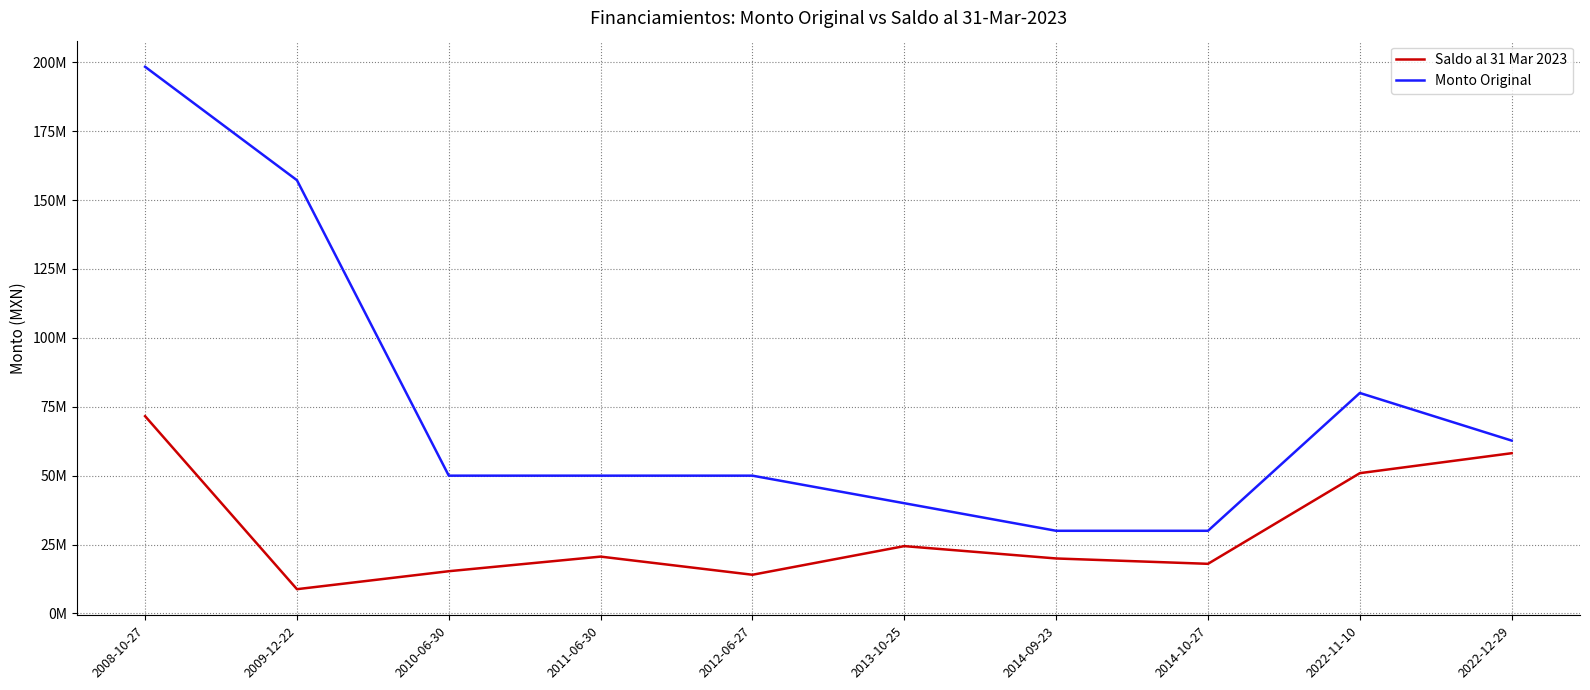

What are all the series names shown in the legend?

Saldo al 31 Mar 2023, Monto Original